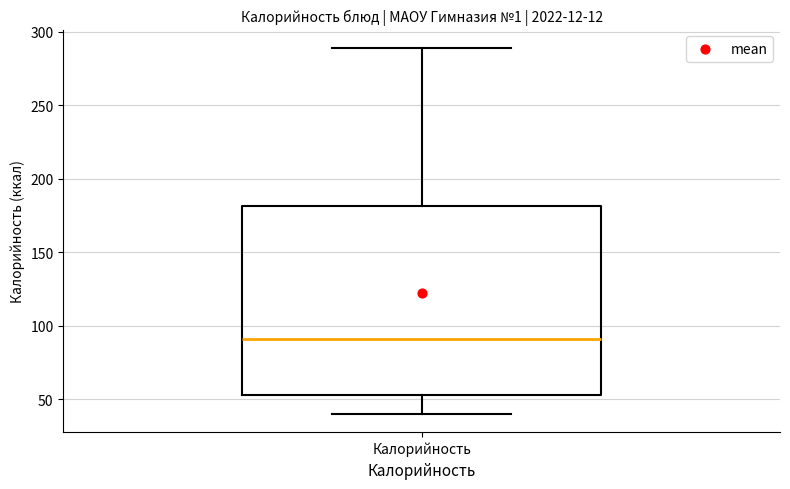

Read this box plot against the y-axis: the position of the median line, the range covered by the box, and the ends of both whiskers. The values are not printed on the chart, so give them approximately, as read against the axis.

median 90, box 55 to 180, whiskers 40 to 290